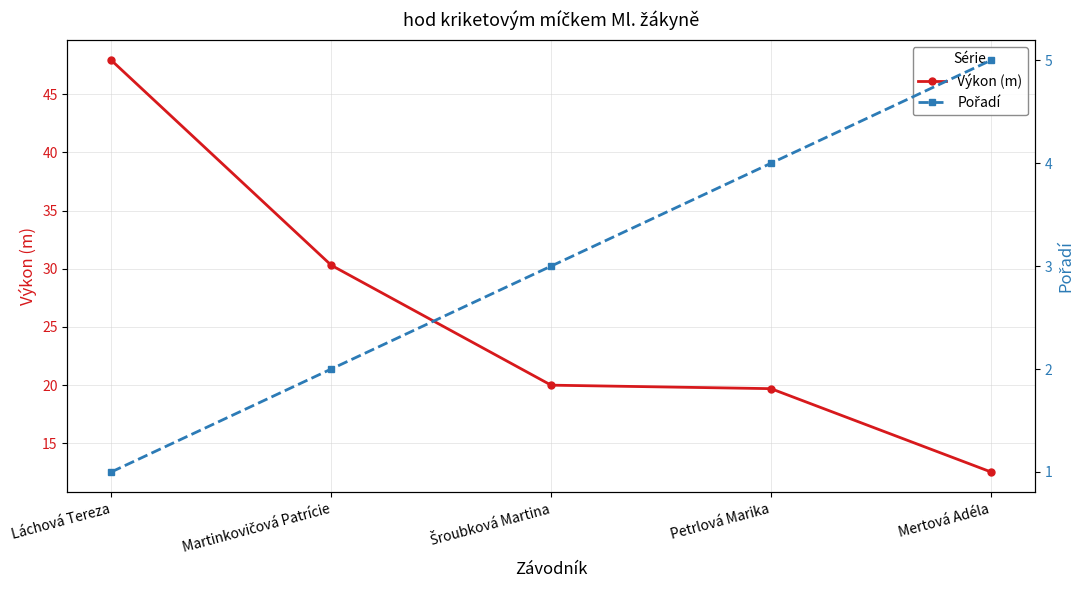

True or false: Výkon (m) and Pořadí intersect in this chart.

False